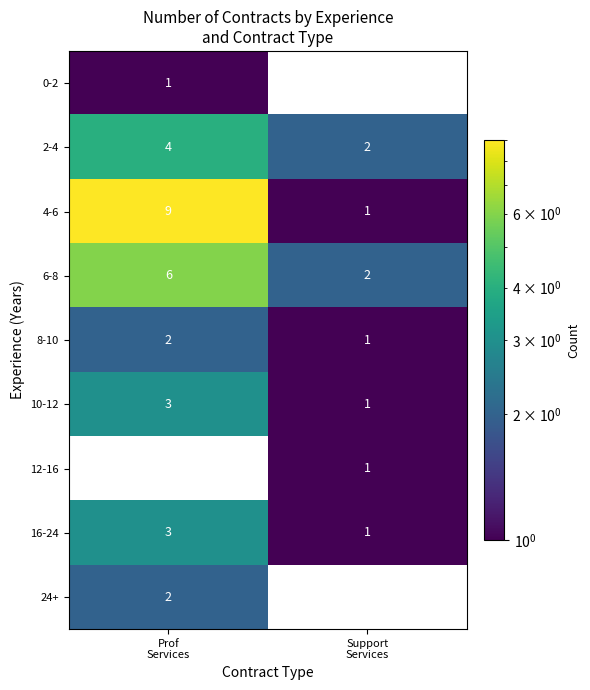

Which series has the largest total across all categories?

4-6